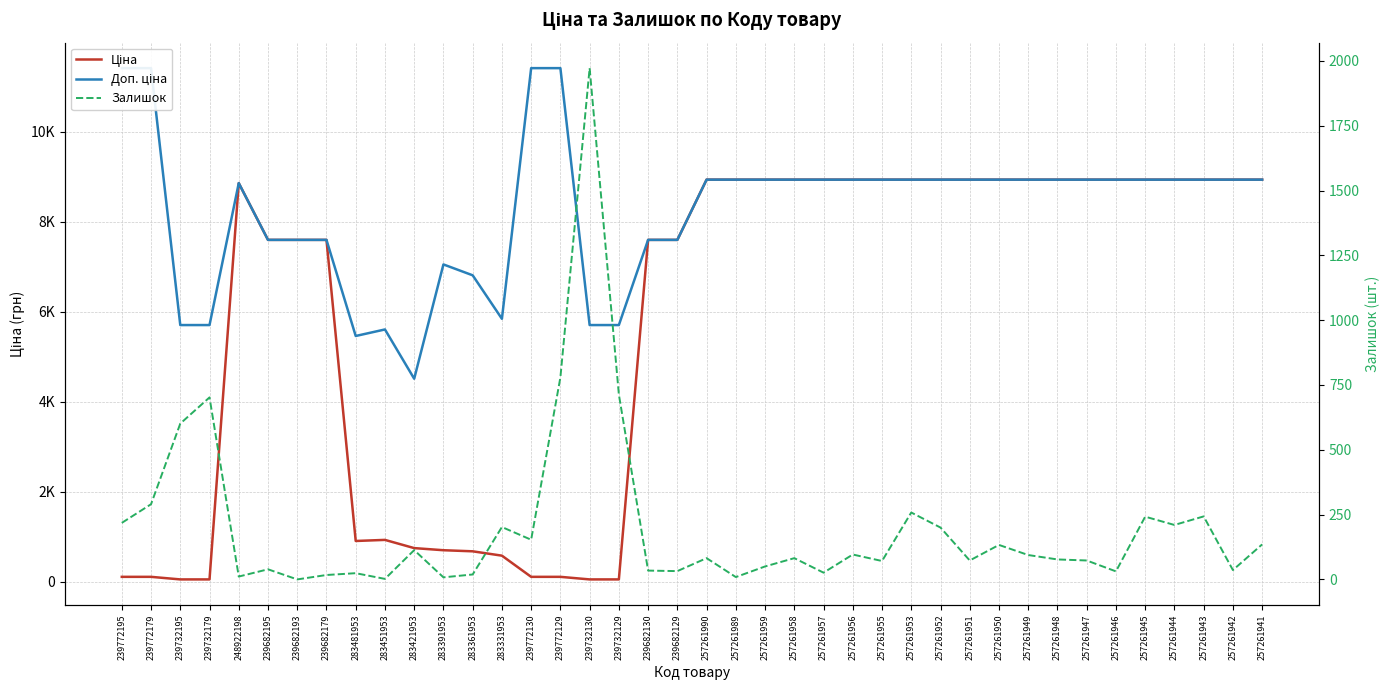

At how many categories does at least one series exceed 5430?

39